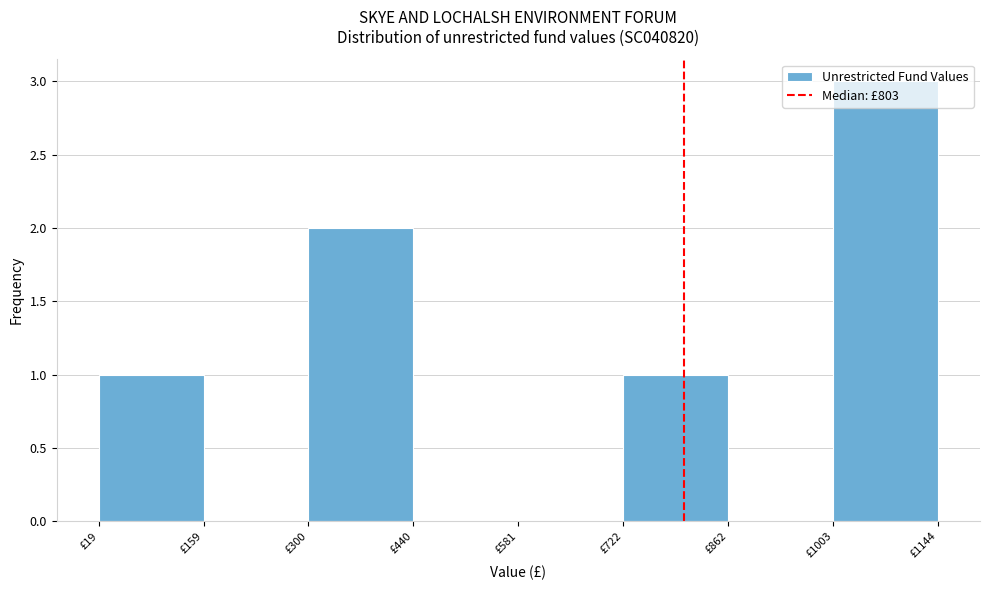

Over which range of the x-axis is the bar tallest?

1000 to 1140